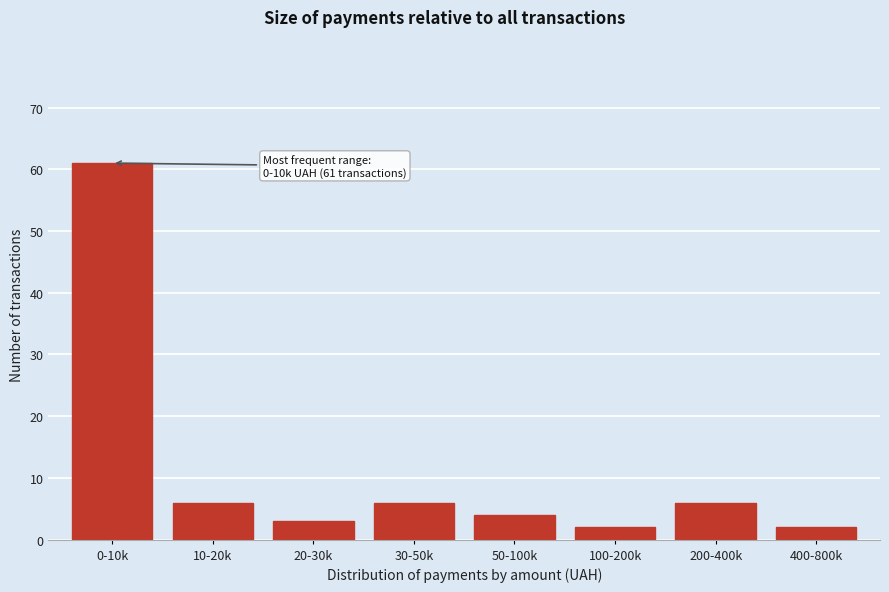

Reading right to left, what are all the values shown in this chart?

2	6	2	4	6	3	6	61